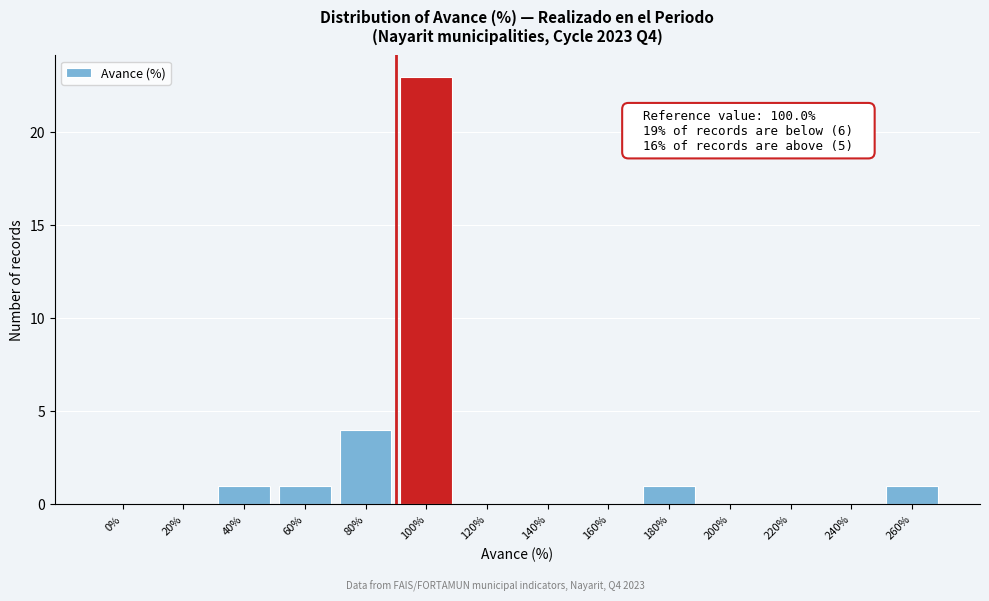

Reading left to right, what are all the values shown in this chart?

0%=0	20%=0	40%=1	60%=1	80%=4	100%=23	120%=0	140%=0	160%=0	180%=1	200%=0	220%=0	240%=0	260%=1